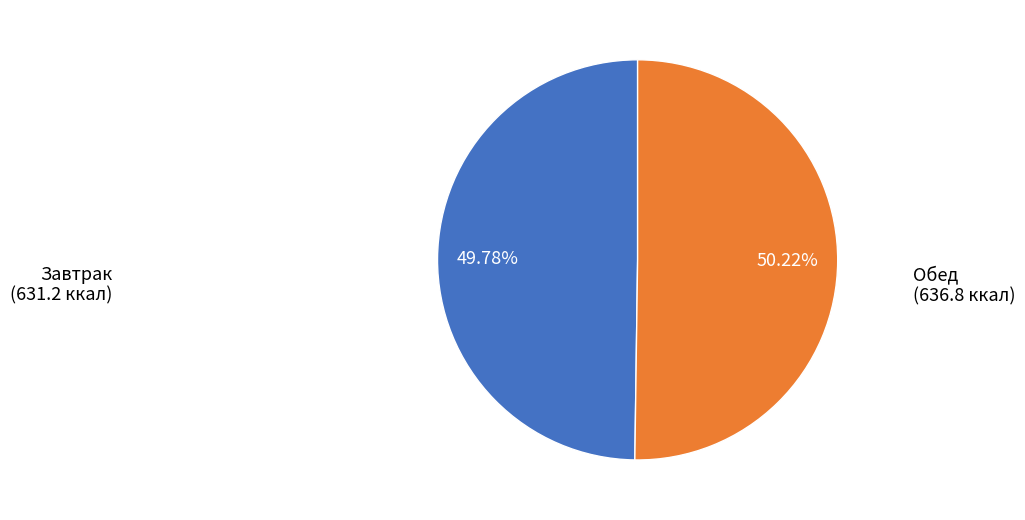

To the nearest percent, what is the difference between the largest and smallest slice percentages?

0%